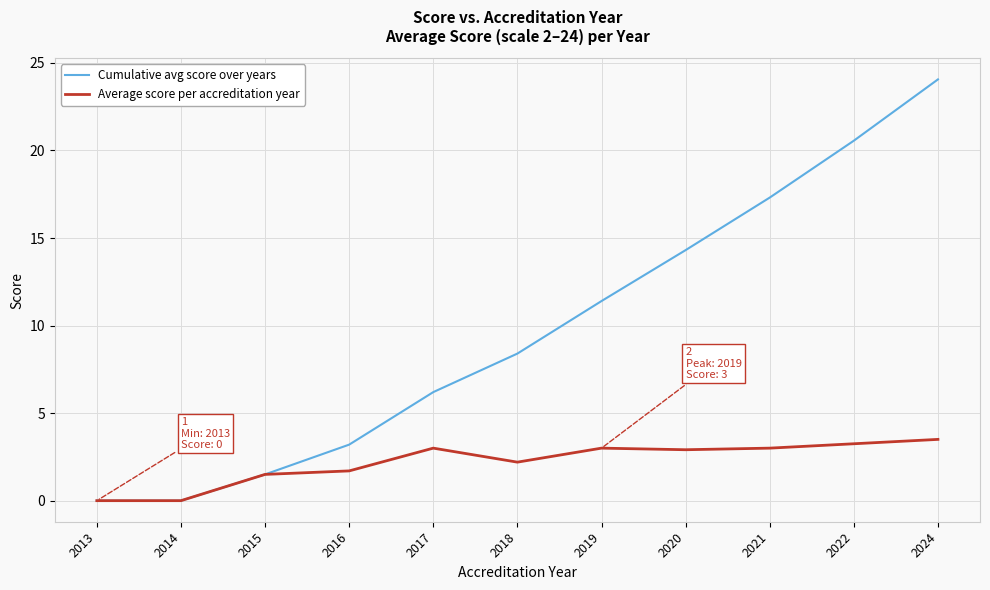

What is the highest value of the Cumulative avg score over years series?

24.1